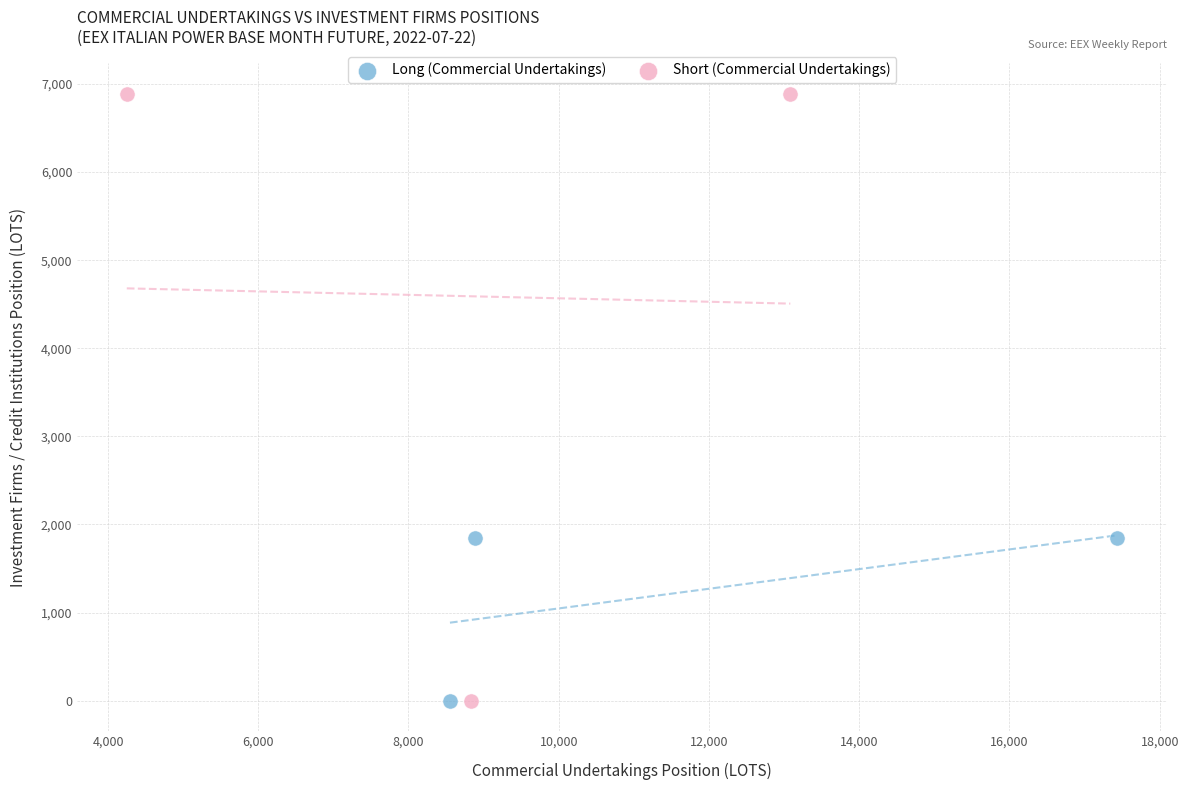

Which series has the widest spread of Y values?

Short (Commercial Undertakings)